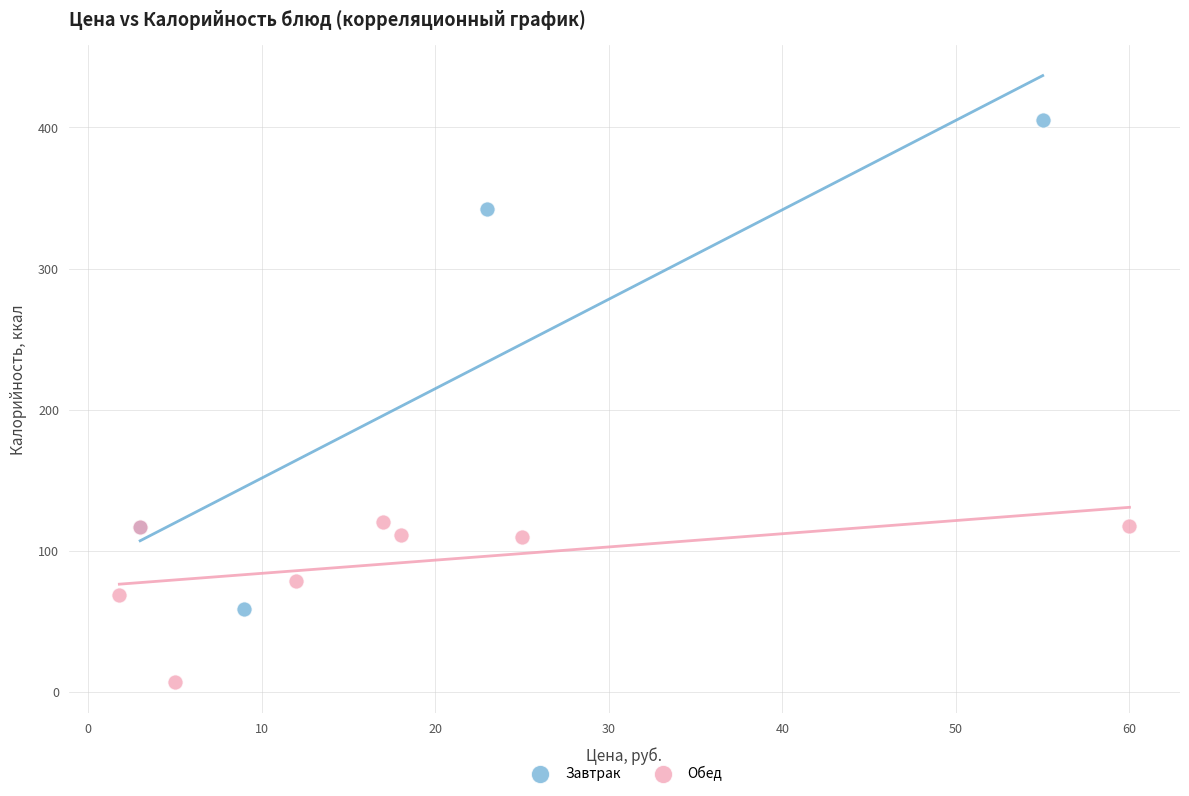

Which series has the largest Y range (max minus min)?

Завтрак